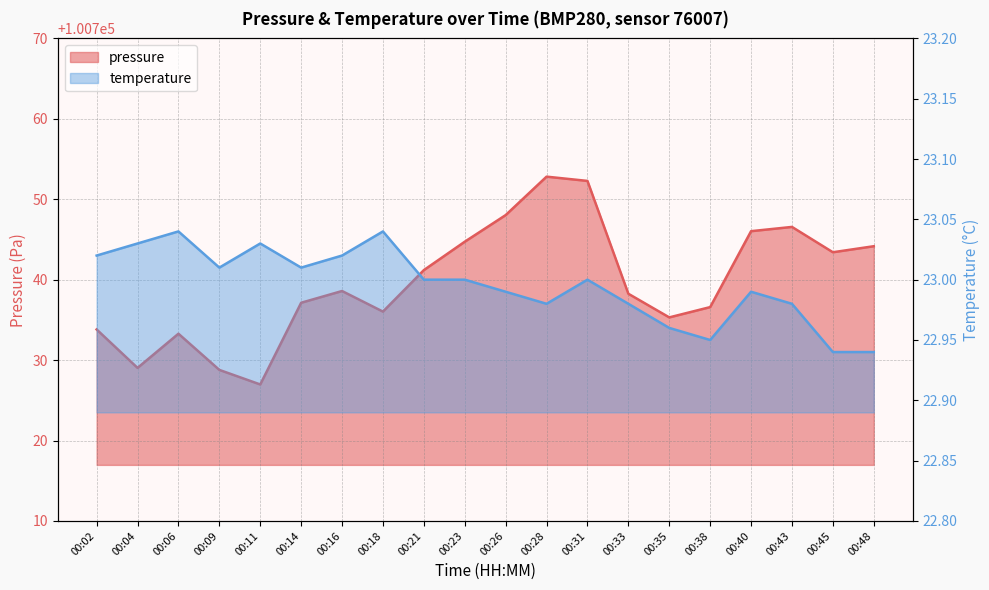

At which category does pressure reach its first local valley?

00:04